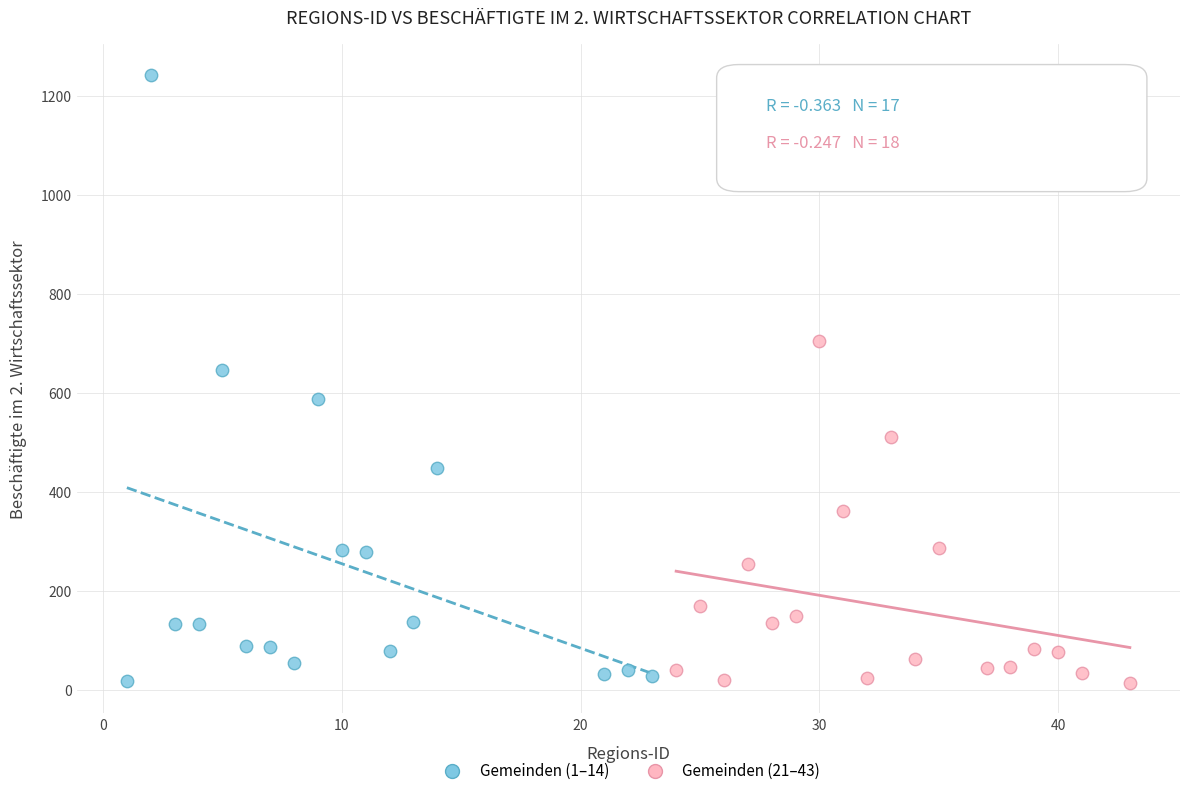

Which series has the largest Y range (max minus min)?

Gemeinden (1–14)